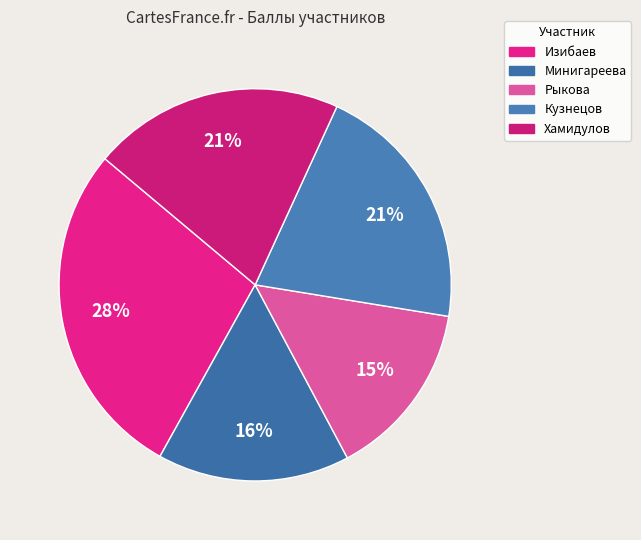

To the nearest percent, what portion does Рыкова represent?

15%